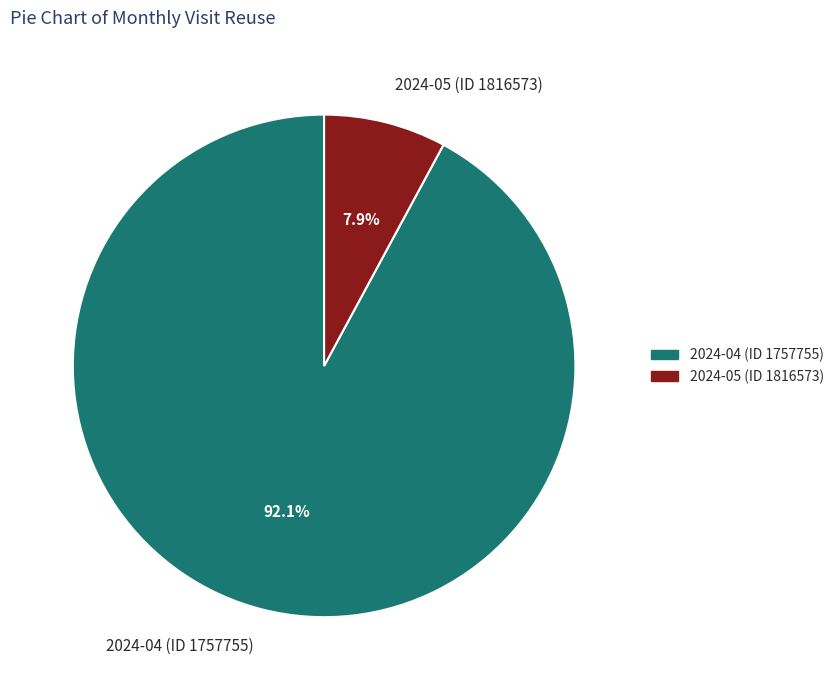

What percentage is the 2024-05 (ID 1816573) slice, to the nearest percent?

8%